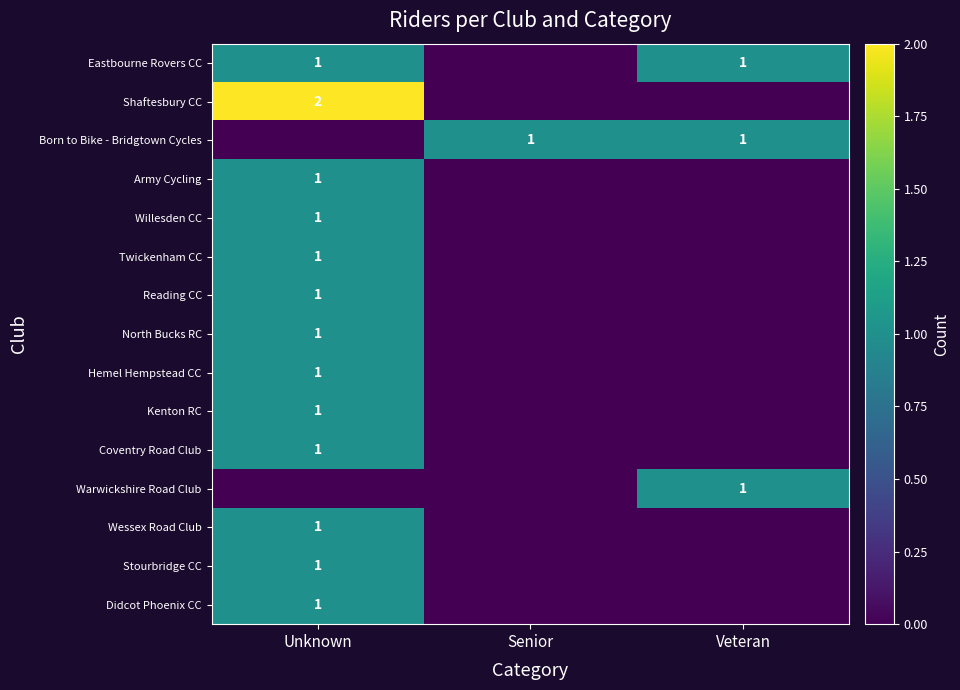

The Warwickshire Road Club series shows 1 at Veteran. True or false?

True